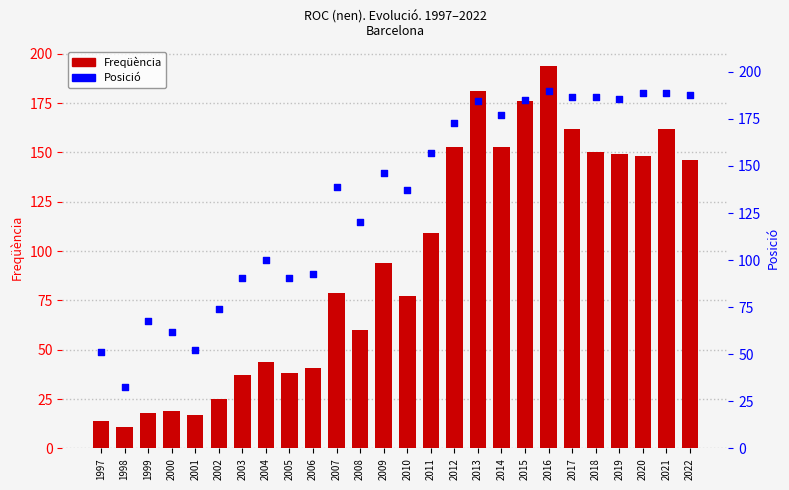

Which series has the largest total across all categories?

Posició